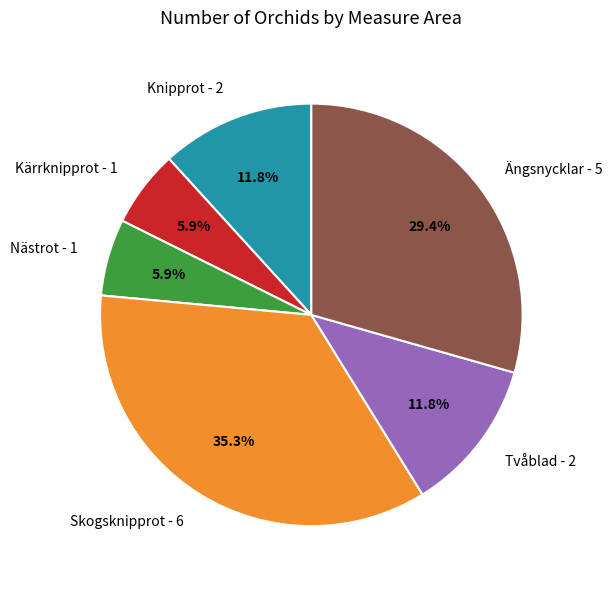

To the nearest percent, what is the combined percentage of Skogsknipprot and Tvåblad?

47%